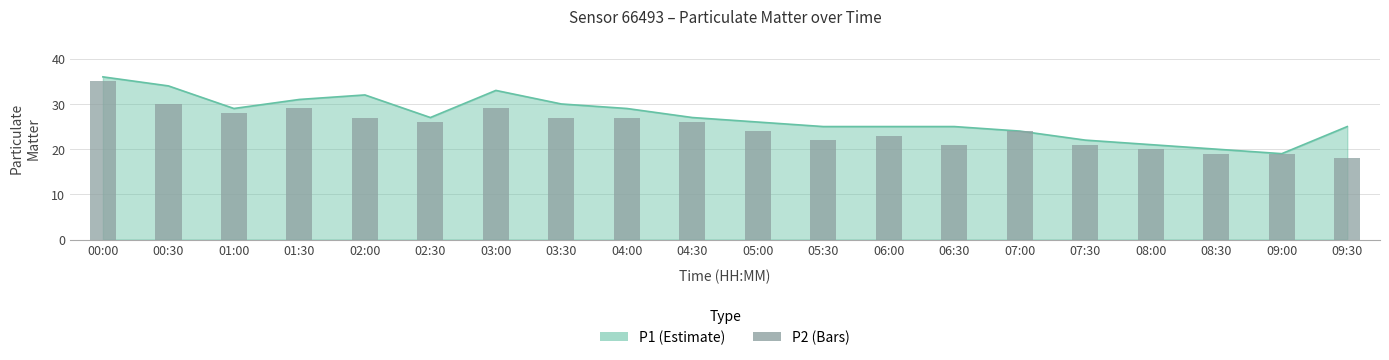

Reading right to left, list all the values displayed in this chart.

18	19	19	20	21	24	21	23	22	24	26	27	27	29	26	27	29	28	30	35